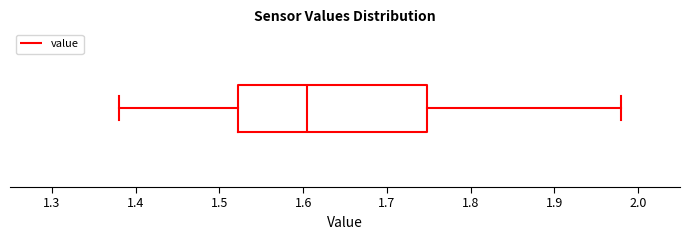

Read this box plot against the x-axis: the position of the median line, the range covered by the box, and the ends of both whiskers. The values are not printed on the chart, so give them approximately, as read against the axis.

median 1.61, box 1.52 to 1.75, whiskers 1.38 to 1.98